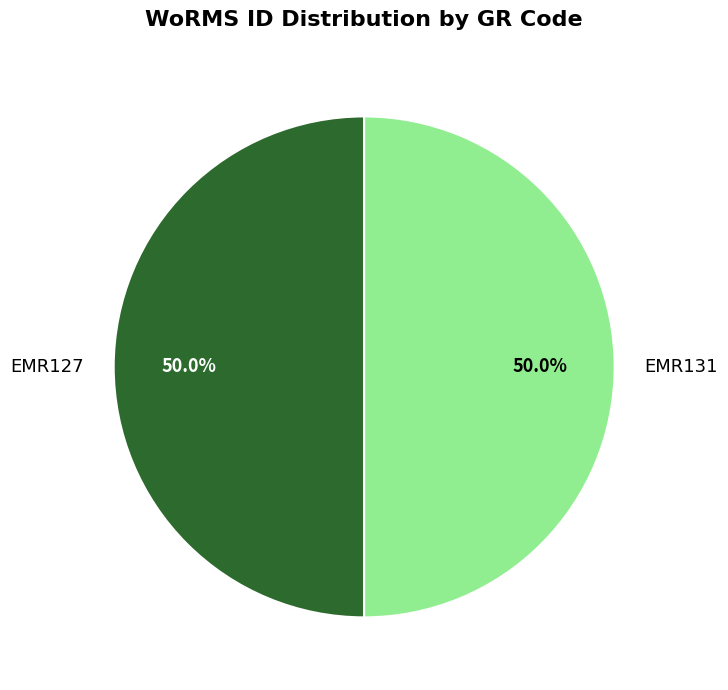

Combined, do EMR127 and EMR131 account for over 50%?

Yes